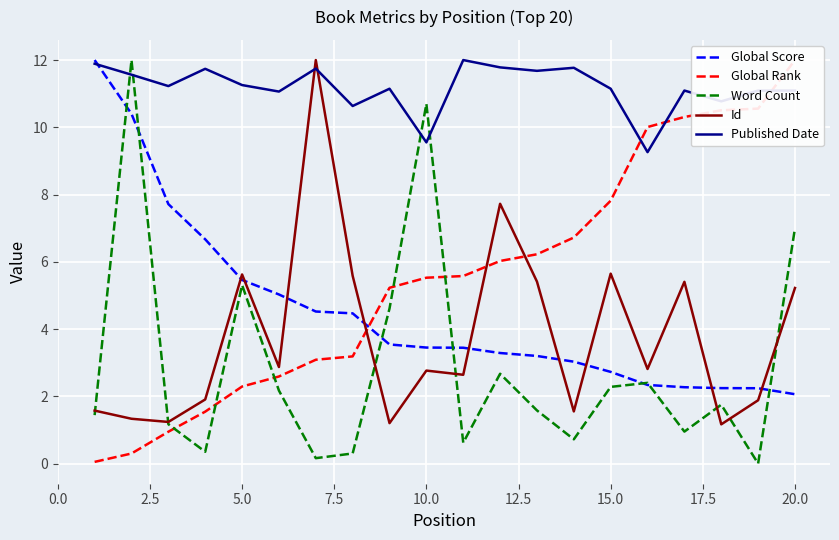

What is the lowest value of the Published Date series?

9.3